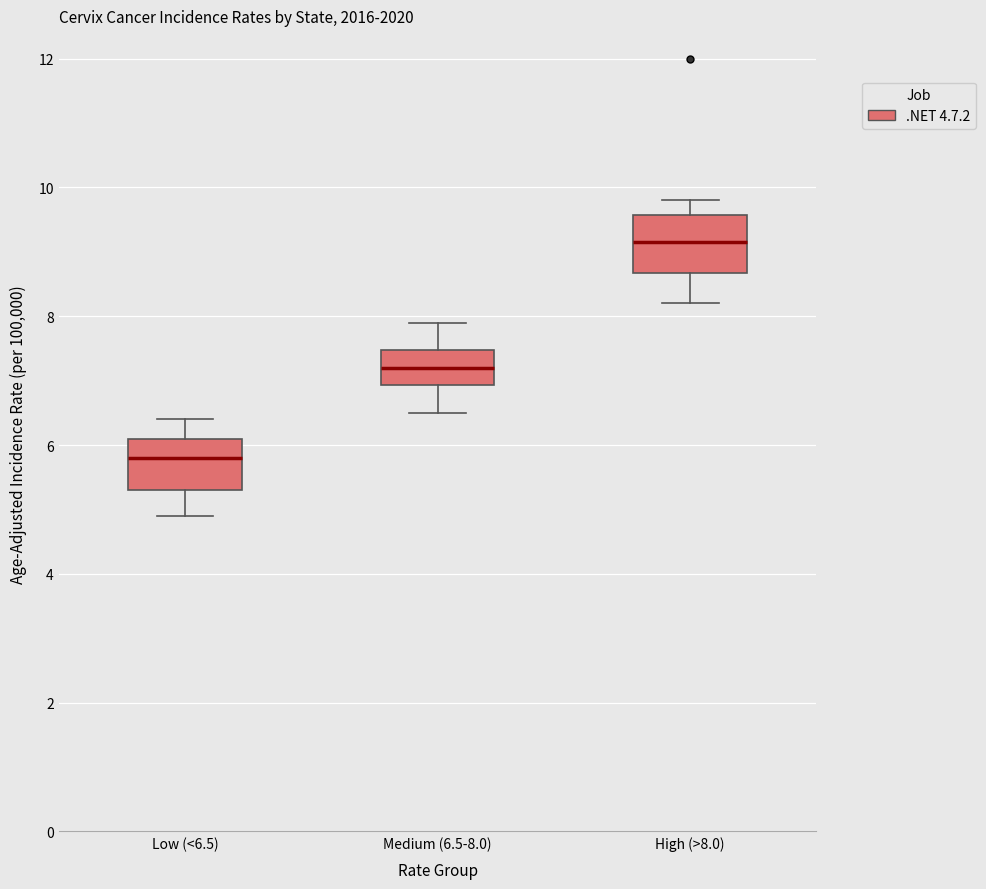

Reading left to right, read every box against the y-axis: the position of its median line, the range the box covers, and the ends of its whiskers. The values are not printed on the chart, so give them approximately, as read against the axis.

Low (<6.5): median 5.8, box 5.4 to 6.2, whiskers 5.0 to 6.4
Medium (6.5-8.0): median 7.2, box 7.0 to 7.4, whiskers 6.6 to 8.0
High (>8.0): median 9.2, box 8.6 to 9.6, whiskers 8.2 to 9.8